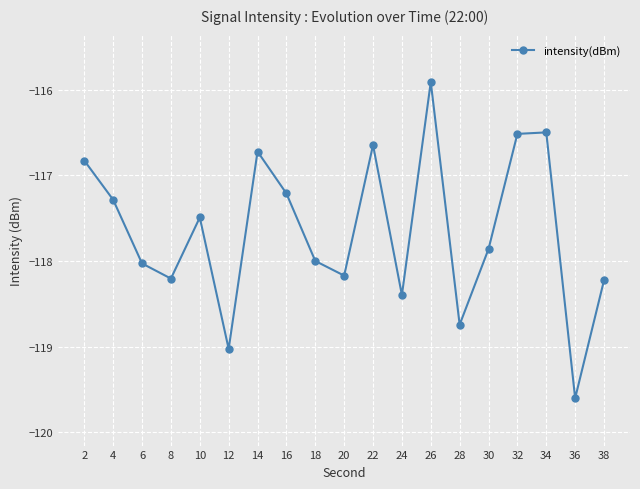

What is the difference between the maximum and minimum values?

3.7